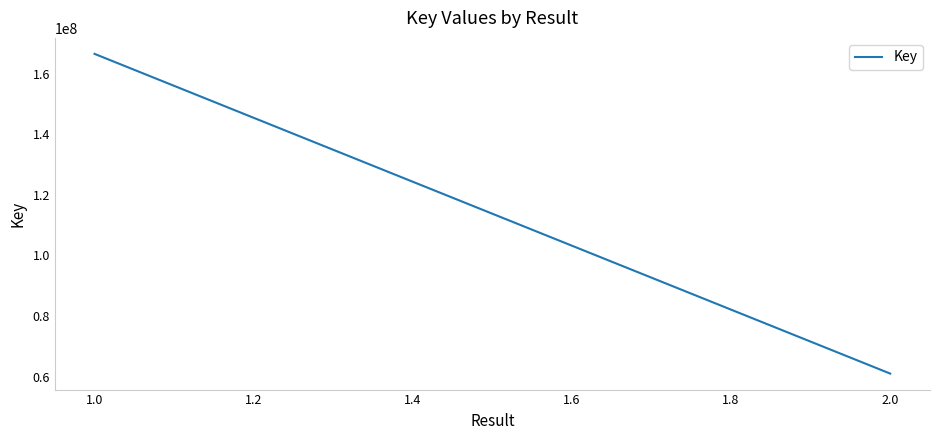

What is the value of the 1st point from the left?

166585449